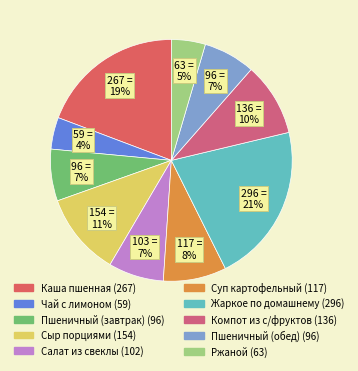

Count the number of slices in the pie.

10